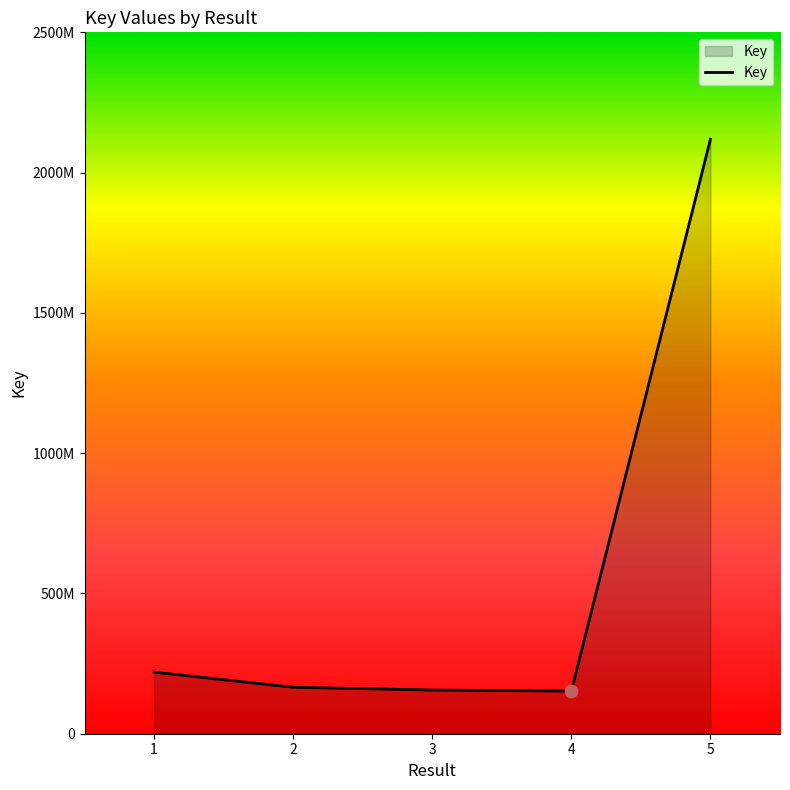

Does the chart have visible grid lines?

No